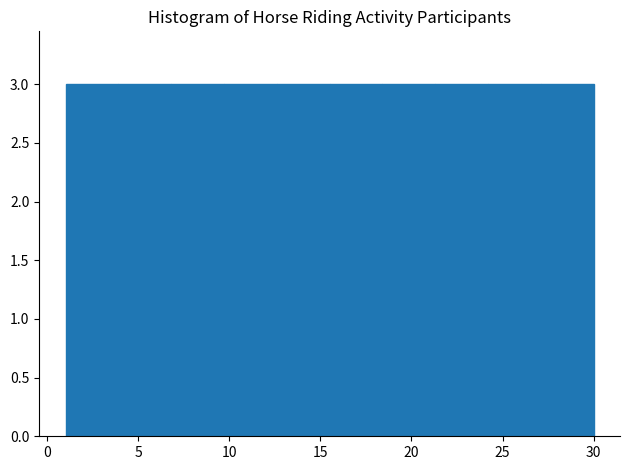

What is the height of the bar covering 21.3 to 24.2 on the x-axis? Neither the bar edges nor the heights are printed on the chart, so give them approximately, as read against the axes.

3